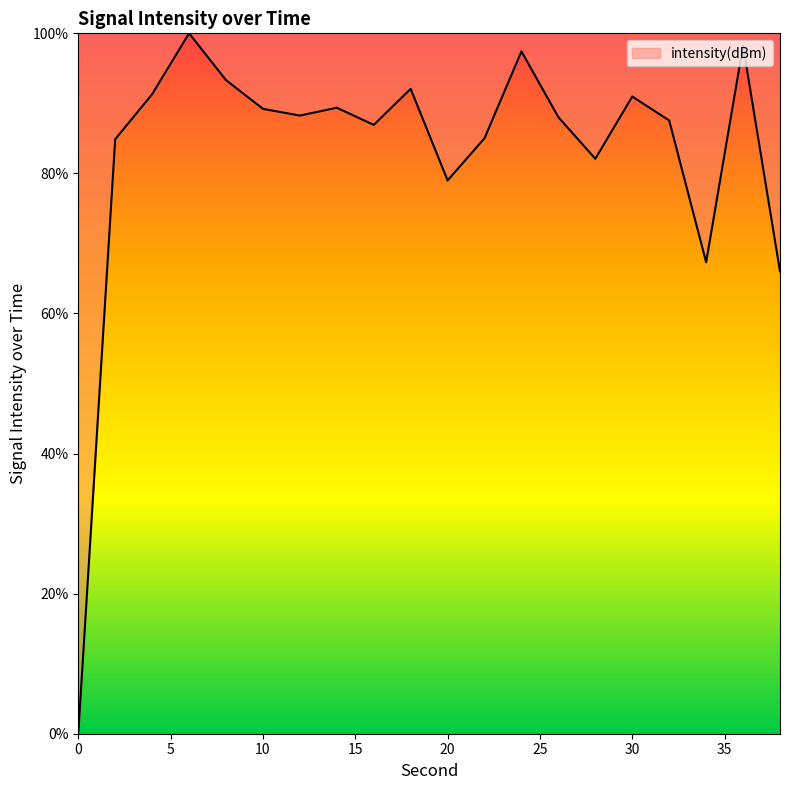

Does the chart display data point markers on the line(s)?

No